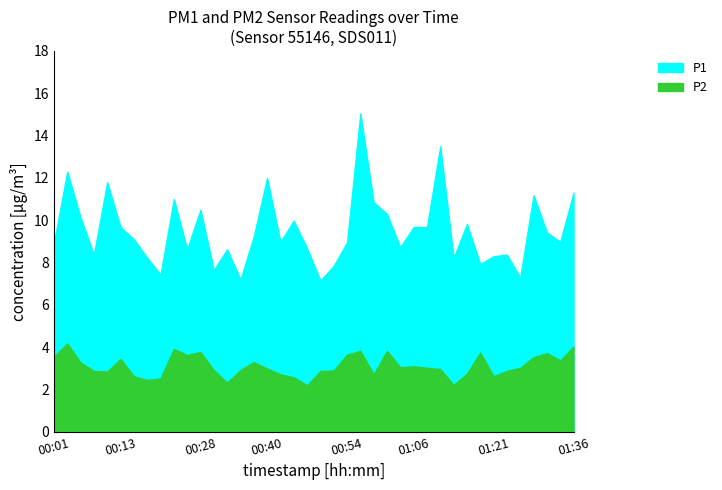

Where is P1 nearest to the value 11?

00:23